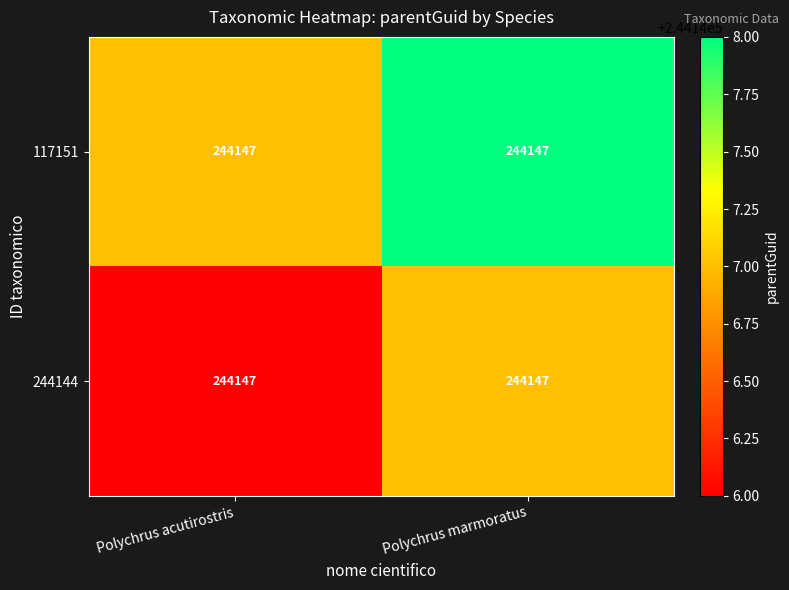

The 117151 series shows 406615 at Polychrus acutirostris. True or false?

False